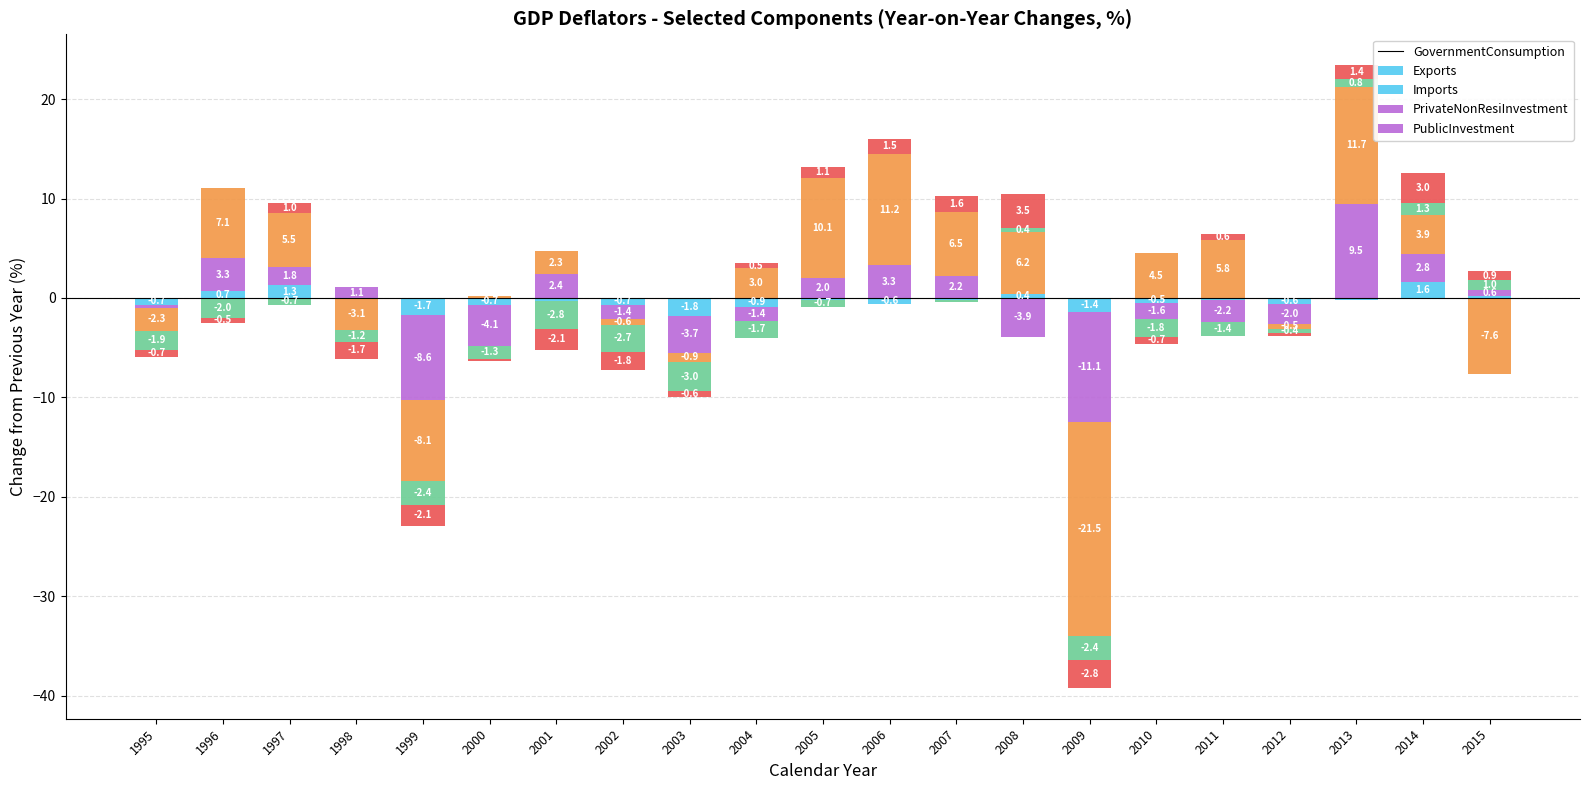

The value of PrivateNonResiInvestment at 2000 is 0.4. True or false?

False